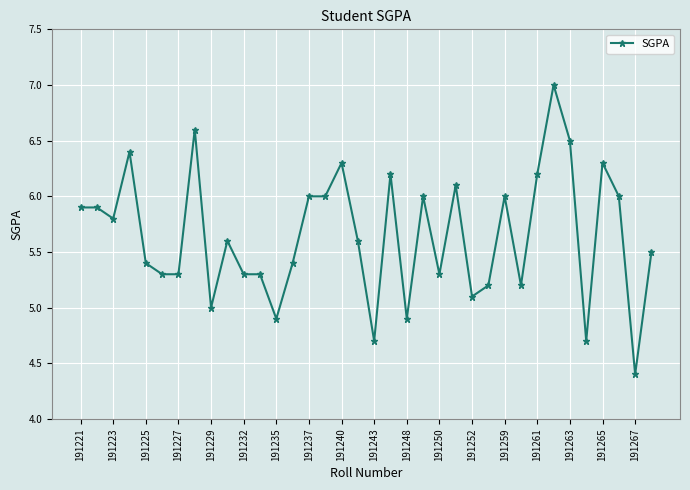

What is the value of the 9th point from the left?

5.0